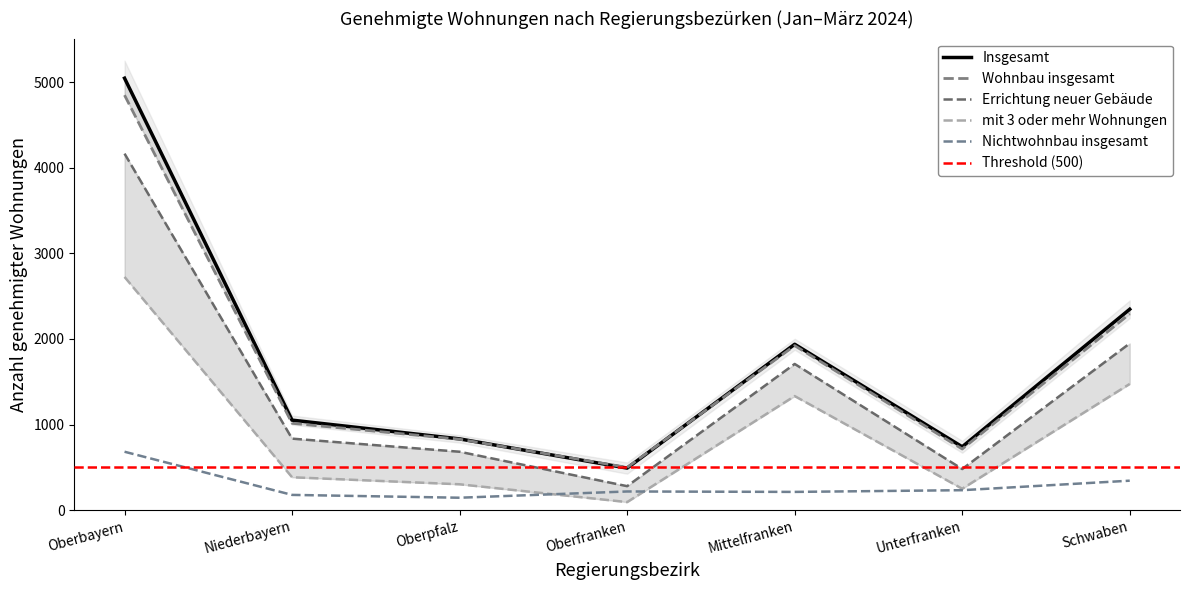

The value of Nichtwohnbau insgesamt at Oberbayern is 1176. True or false?

False